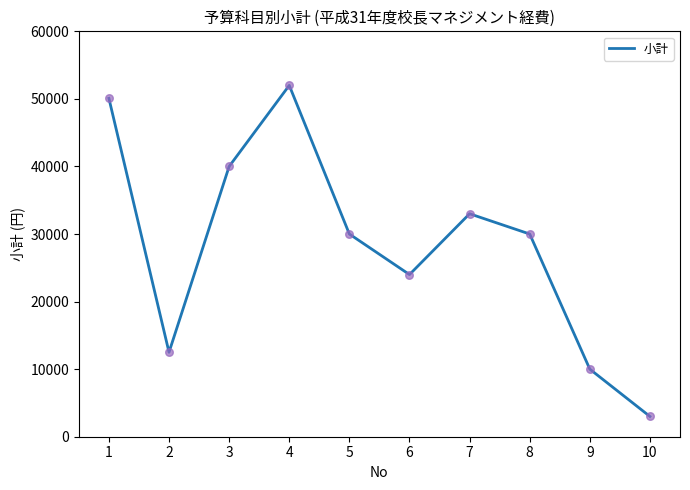

What is the ratio of the value at 9 to the value at 8?

0.3